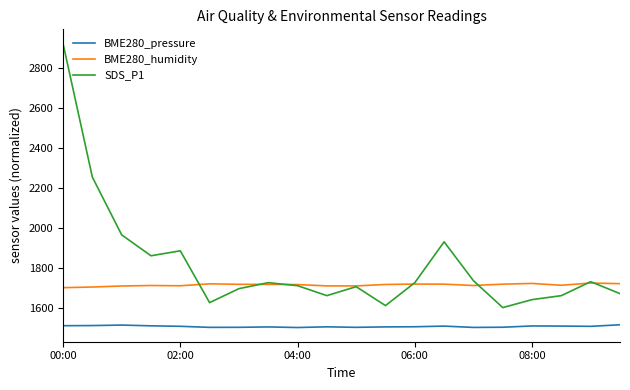

What is the highest value of the BME280_humidity series?

1723.2